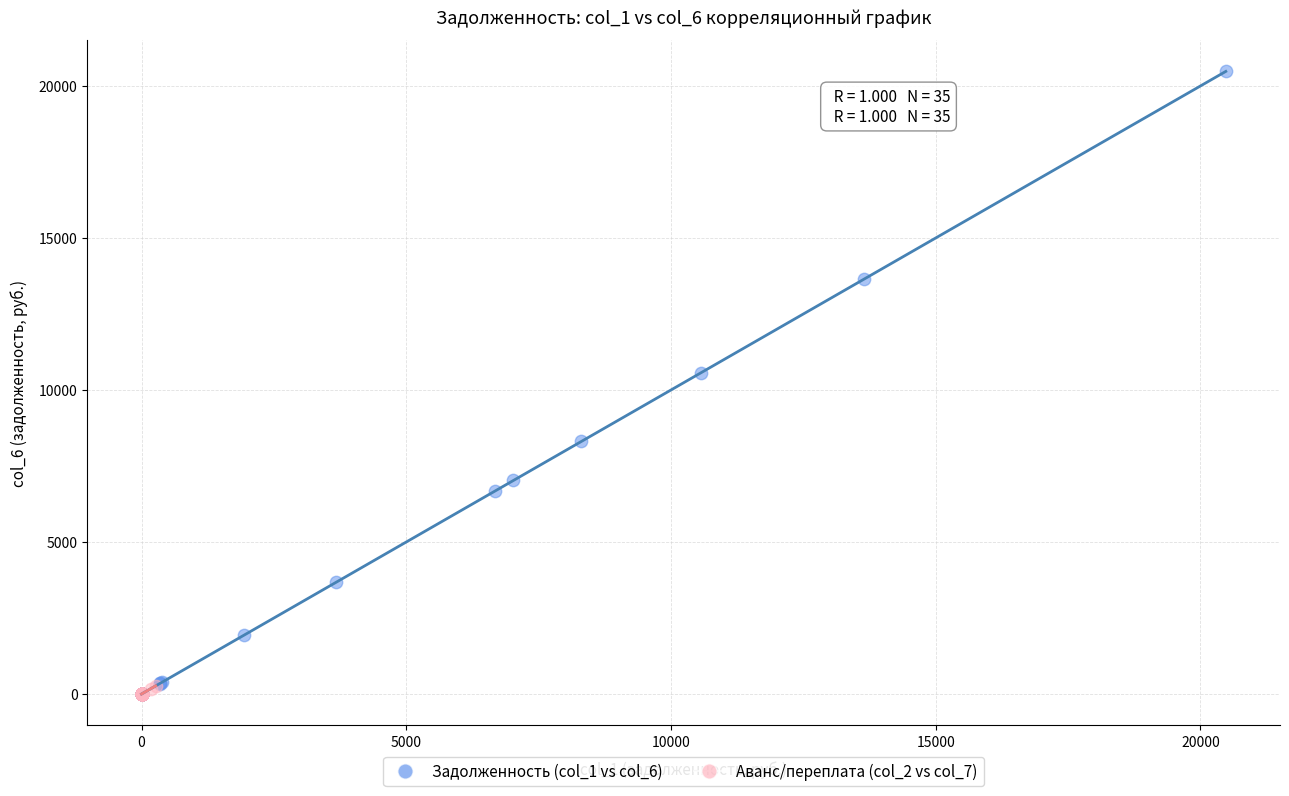

Which series reaches the maximum Y coordinate?

Задолженность (col_1 vs col_6)